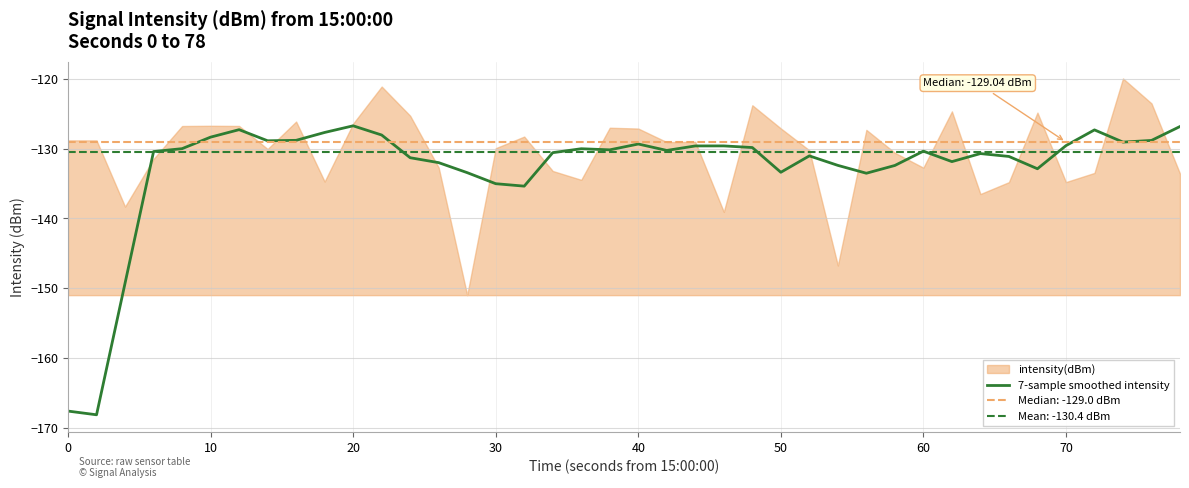

What is the smallest value displayed?

-168.1